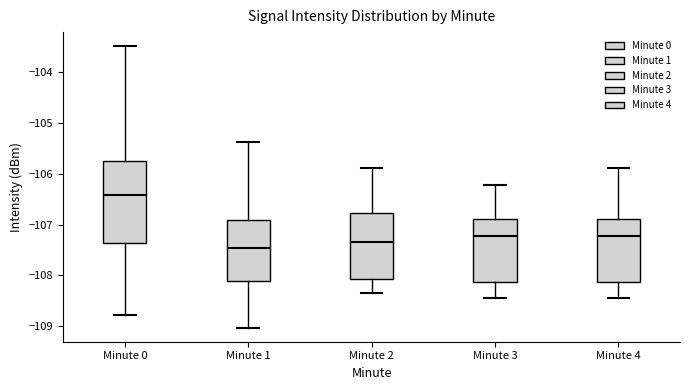

Reading left to right, read every box against the y-axis: the position of its median line, the range the box covers, and the ends of its whiskers. The values are not printed on the chart, so give them approximately, as read against the axis.

Minute 0: median -106.4, box -107.4 to -105.8, whiskers -108.8 to -103.5
Minute 1: median -107.5, box -108.1 to -106.9, whiskers -109.0 to -105.4
Minute 2: median -107.3, box -108.1 to -106.8, whiskers -108.3 to -105.9
Minute 3: median -107.2, box -108.1 to -106.9, whiskers -108.4 to -106.2
Minute 4: median -107.2, box -108.1 to -106.9, whiskers -108.4 to -105.9